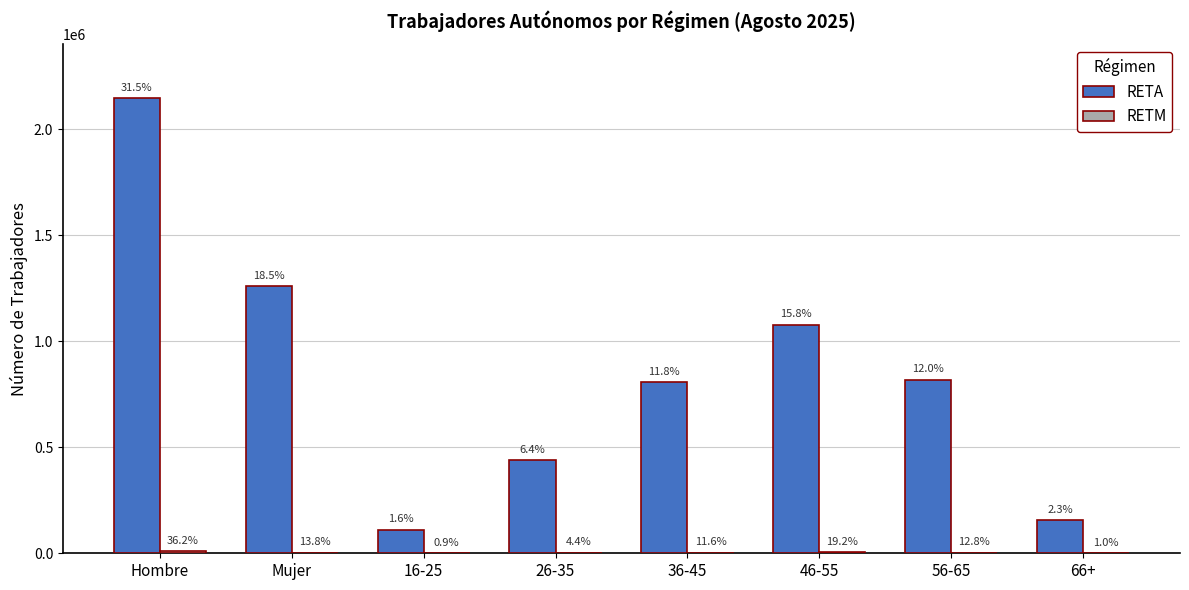

True or false: RETA has a value of 155583 at 66+.

True